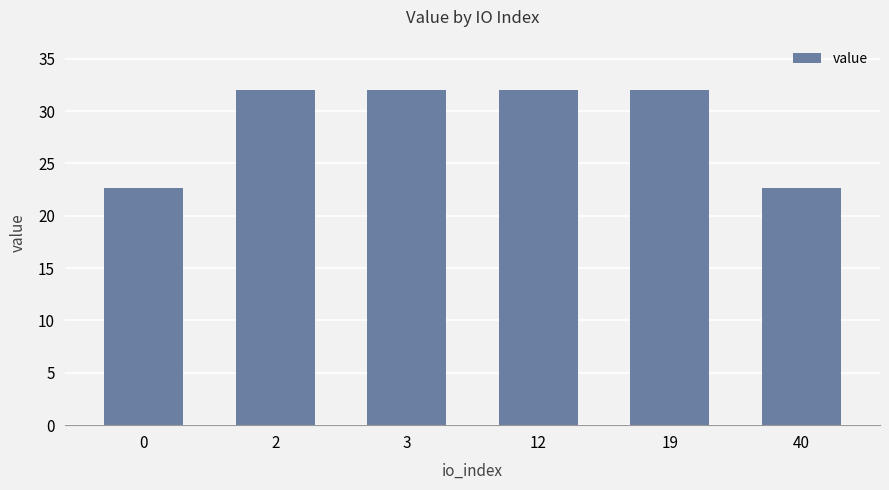

What is the value of the 2nd bar from the left?

32.0